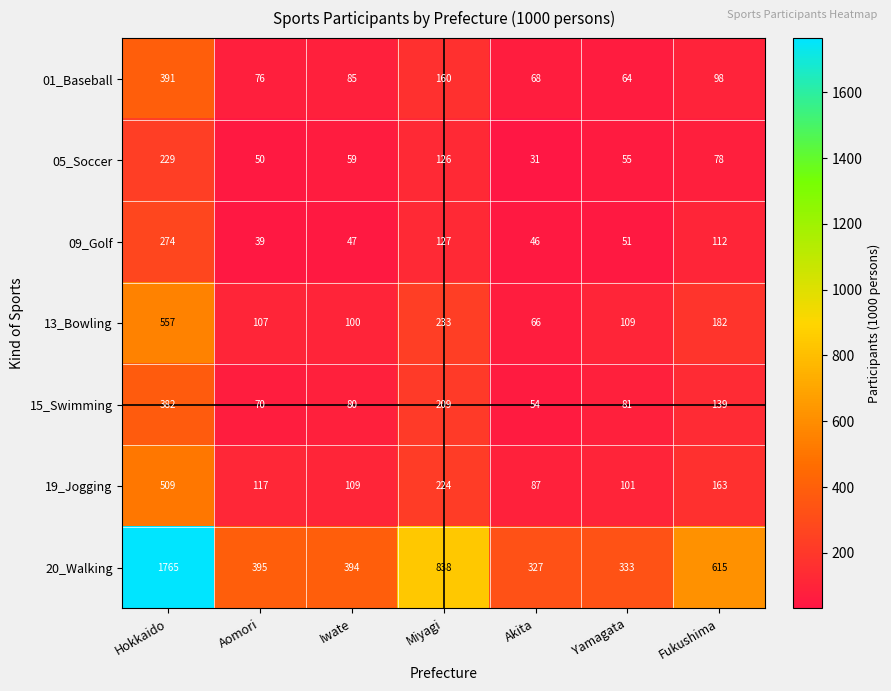

What is the difference between the highest and lowest values at Fukushima?

537